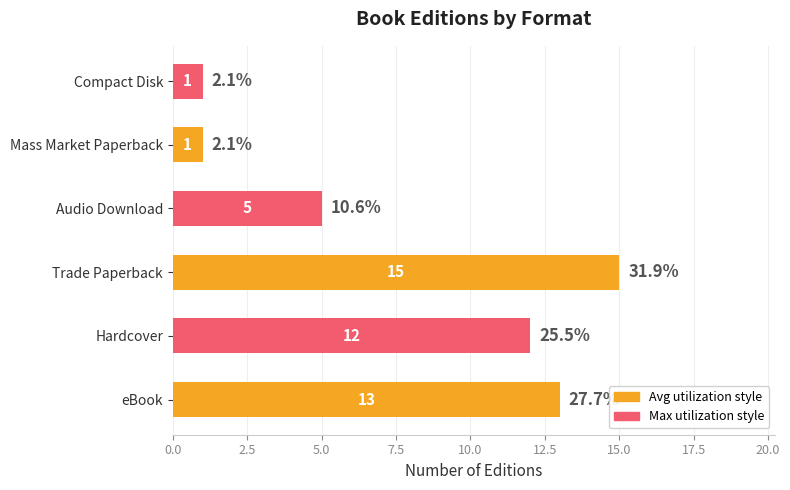

The value at Audio Download is 7. True or false?

False